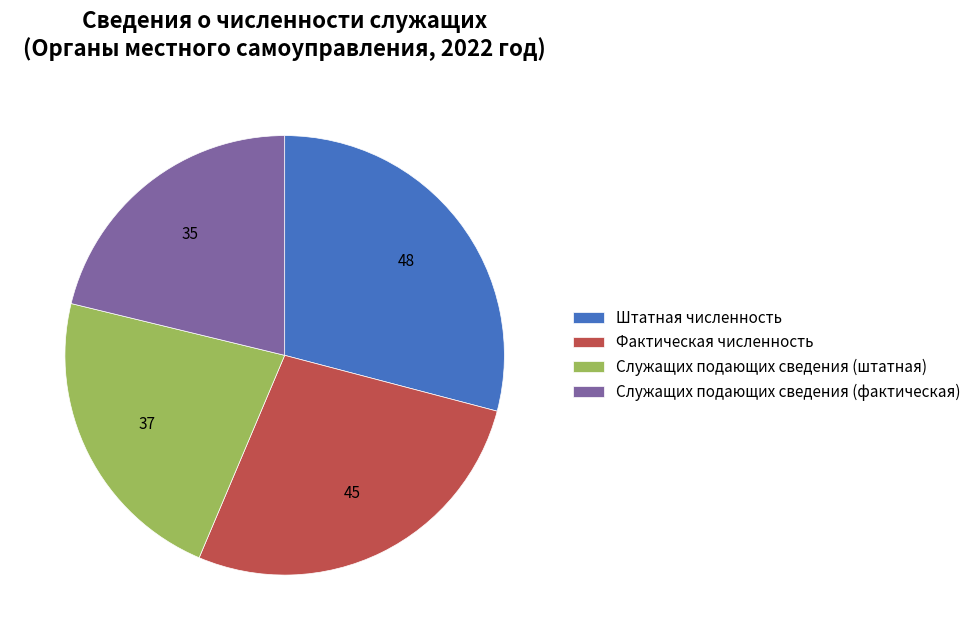

How many slices are in this pie chart?

4